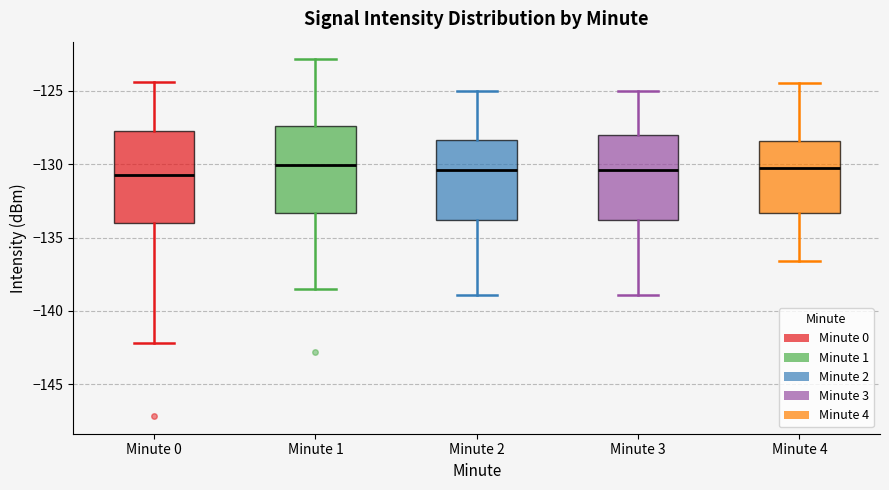

Where does the upper whisker of the box for Minute 4 end on the y-axis? The values are not printed on the chart, so give them approximately, as read against the axis.

-124.5